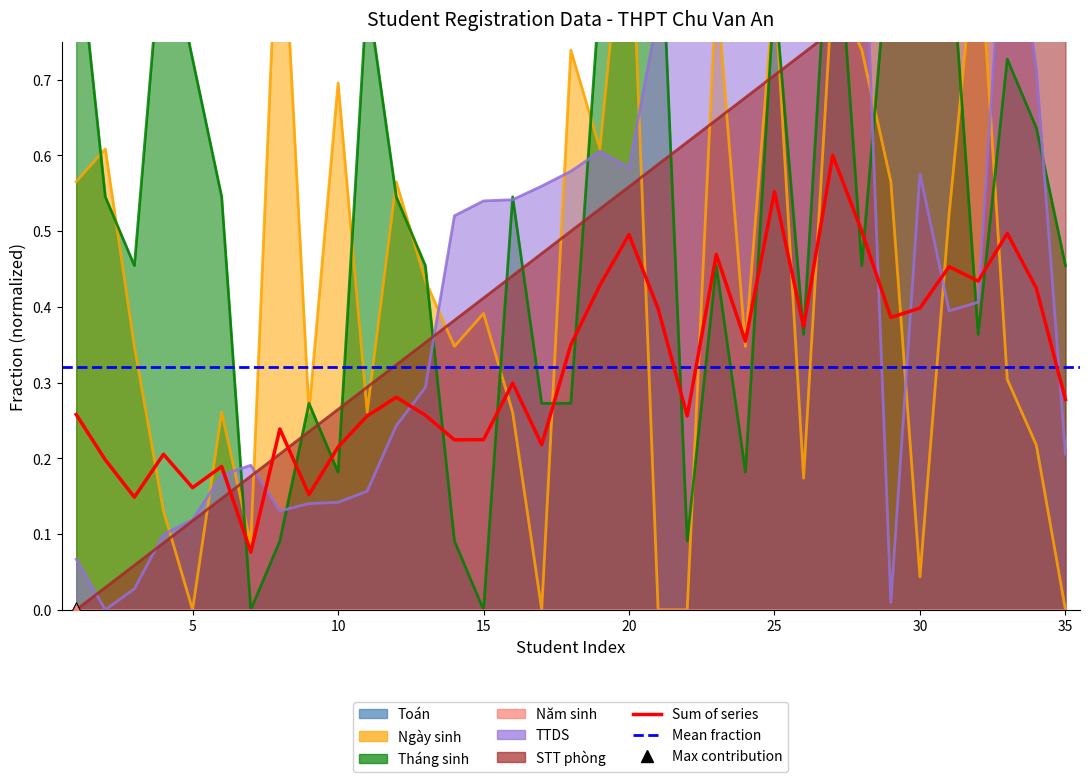

Which series has the largest Y range (max minus min)?

Ngày sinh